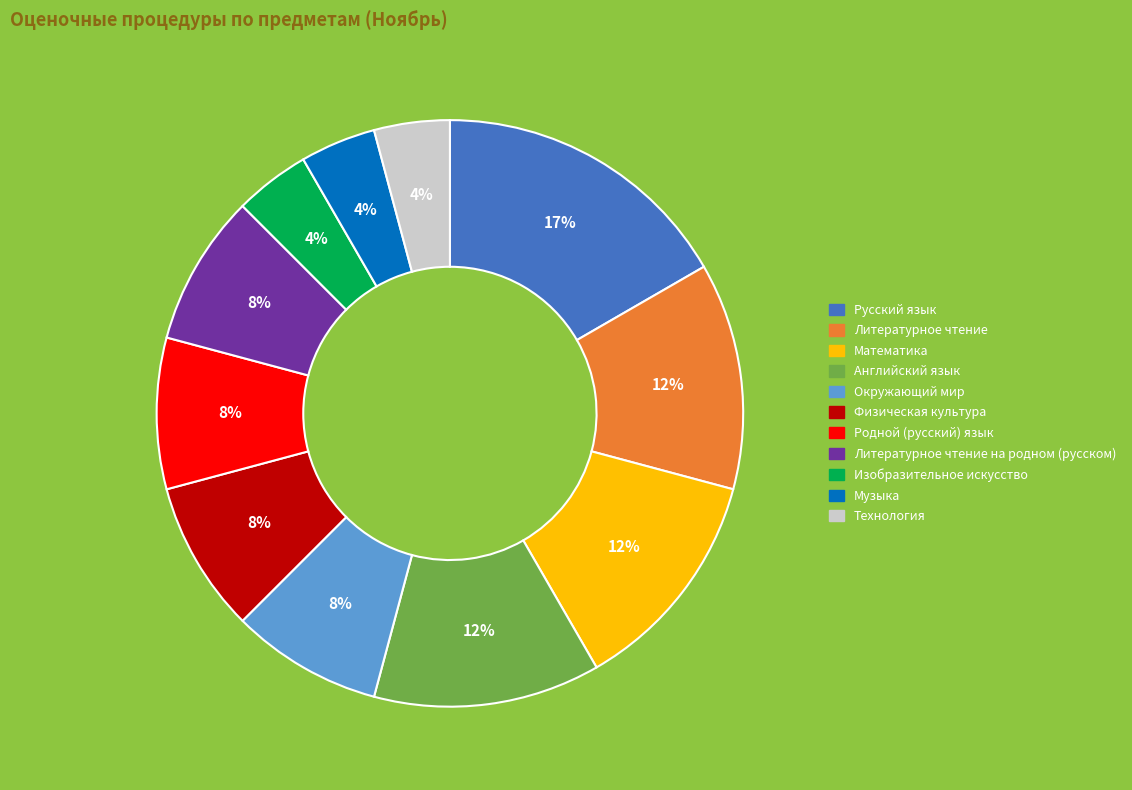

How many segments does this pie chart have?

11